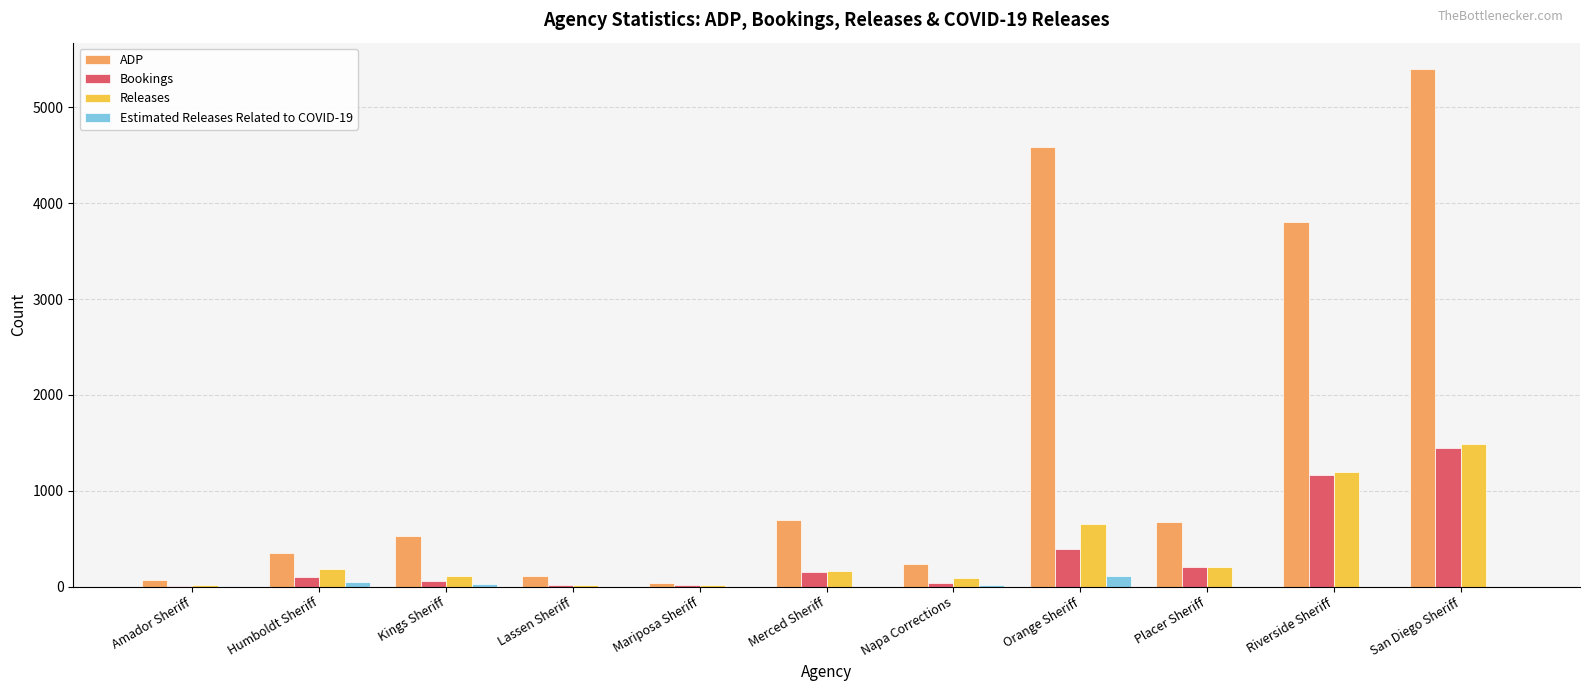

Is it true that Releases equals 203 at Placer Sheriff?

True